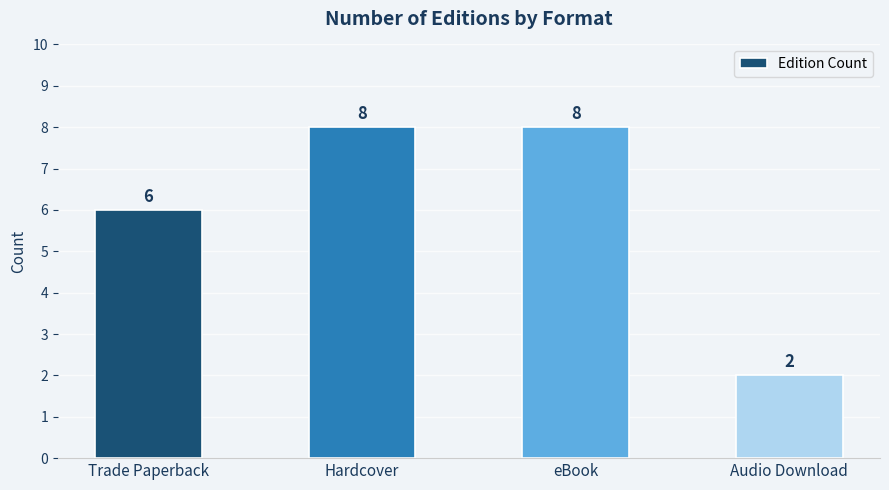

The chart shows a value of 2 at Audio Download. True or false?

True